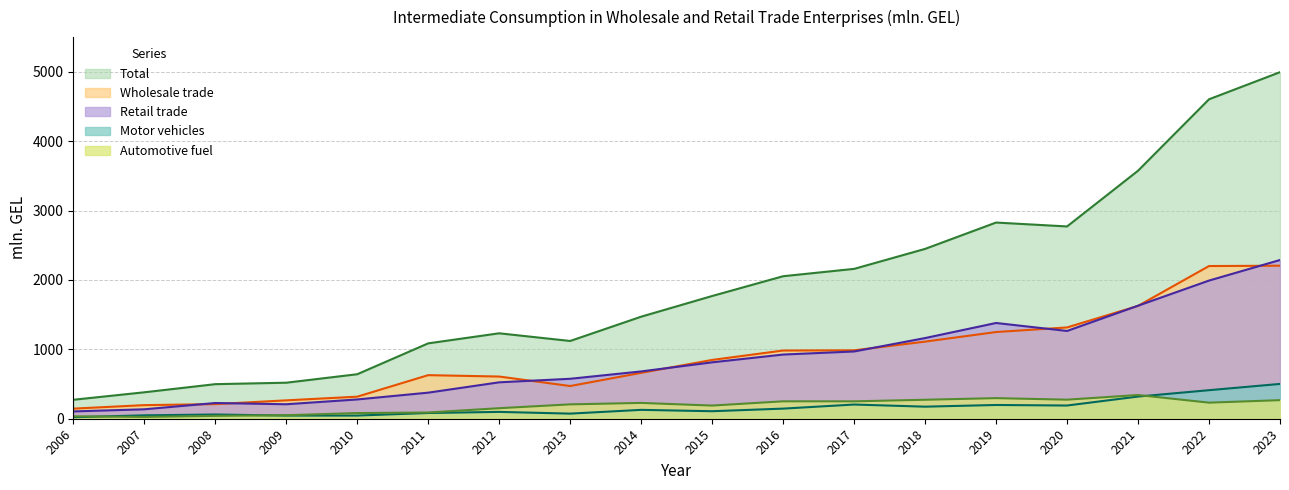

Which series has the largest range (max minus min)?

Total